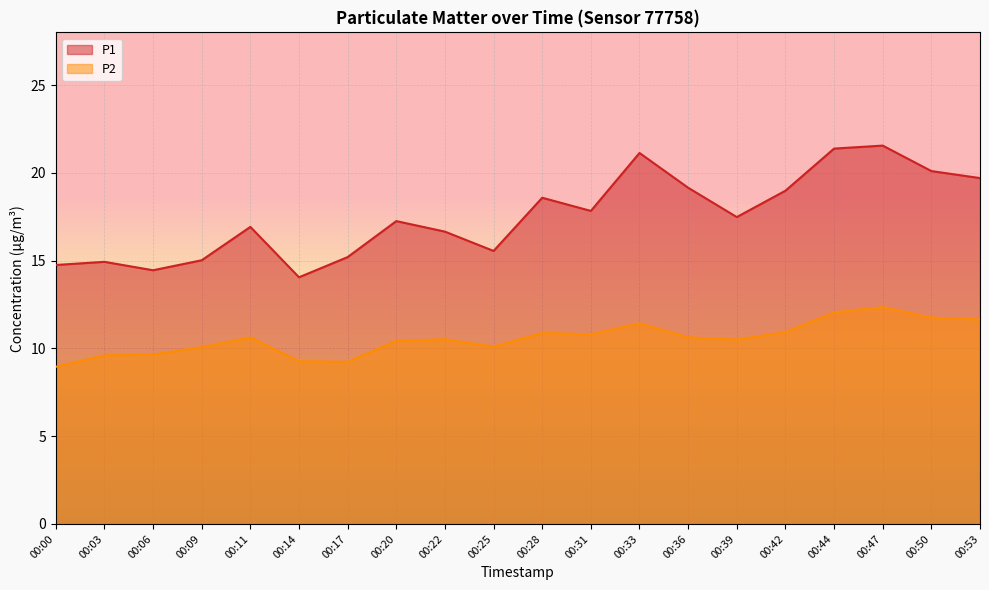

Reading left to right, list all the values displayed in this chart.

P1: 00:00=14.8	00:03=14.9	00:06=14.4	00:09=15.0	00:11=16.9	00:14=14.1	00:17=15.2	00:20=17.2	00:22=16.6	00:25=15.6	00:28=18.6	00:31=17.8	00:33=21.1	00:36=19.1	00:39=17.5	00:42=19.0	00:44=21.4	00:47=21.6	00:50=20.1	00:53=19.7
P2: 00:00=8.9	00:03=9.6	00:06=9.7	00:09=10.1	00:11=10.6	00:14=9.3	00:17=9.2	00:20=10.4	00:22=10.5	00:25=10.1	00:28=10.9	00:31=10.8	00:33=11.4	00:36=10.6	00:39=10.5	00:42=10.9	00:44=12.1	00:47=12.3	00:50=11.8	00:53=11.7